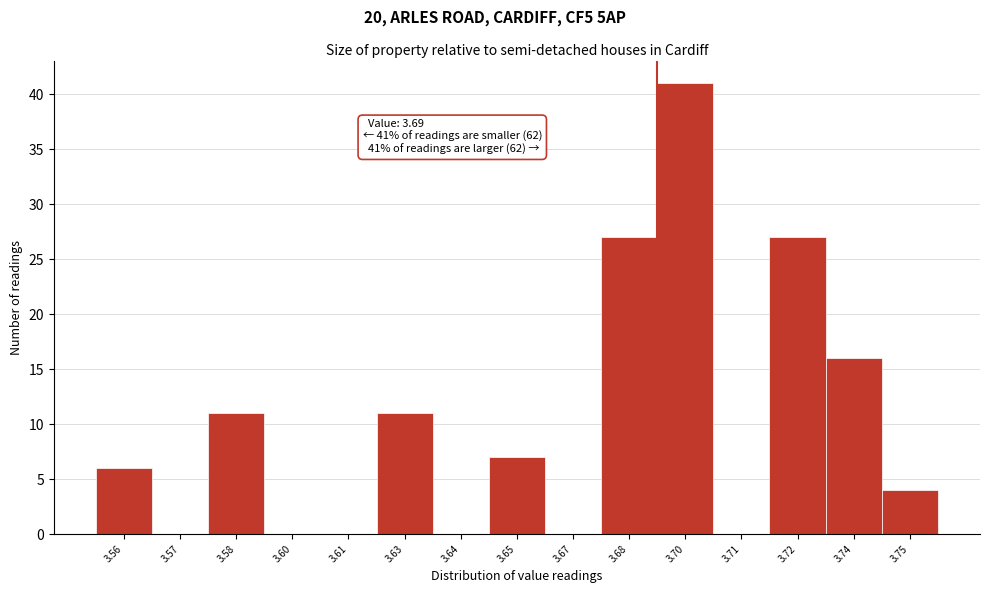

Reading right to left, what are all the values shown in this chart?

3.75=4	3.74=16	3.72=27	3.71=0	3.70=41	3.68=27	3.67=0	3.65=7	3.64=0	3.63=11	3.61=0	3.60=0	3.58=11	3.57=0	3.56=6